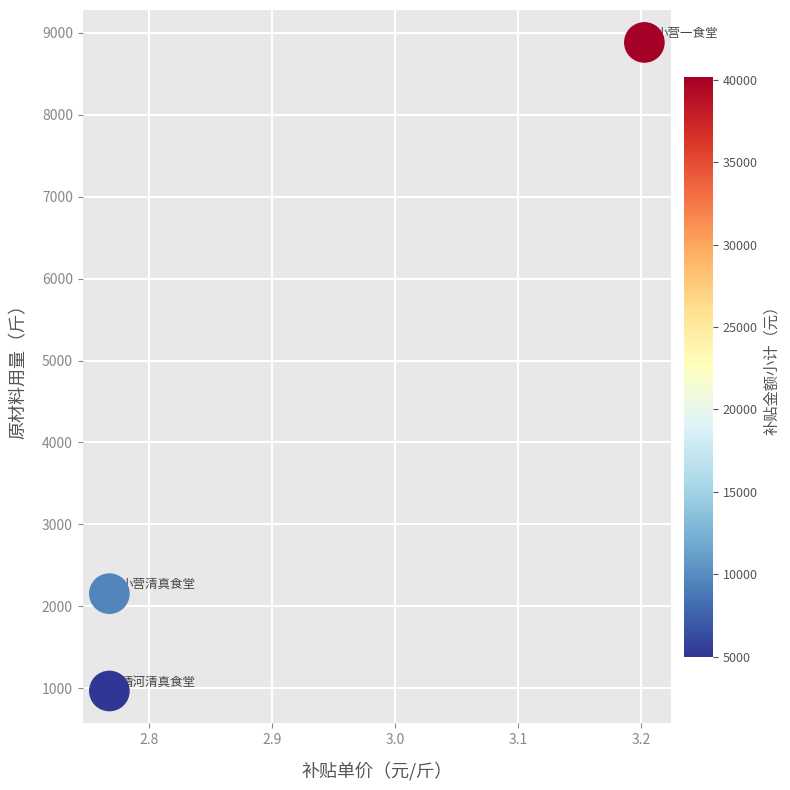

What is the average Y value?

4001.3